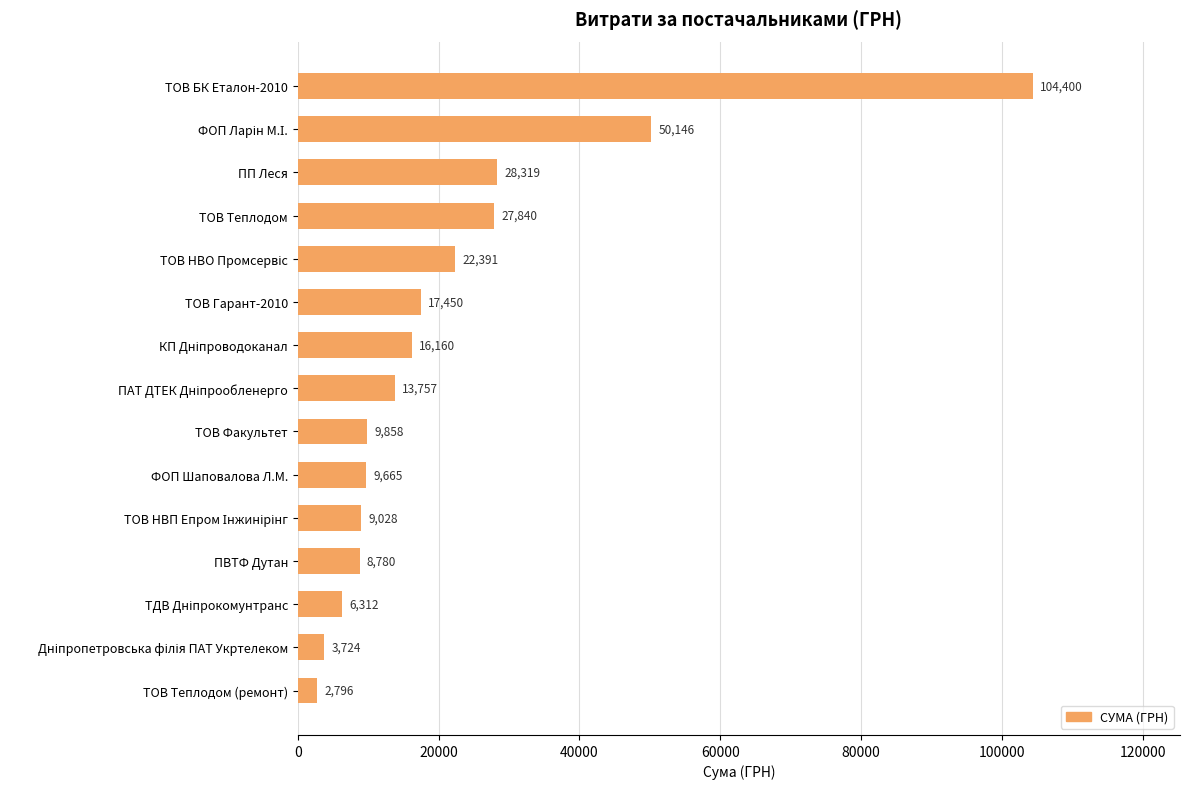

The value at ТОВ БК Еталон-2010 is 104400.0. True or false?

True